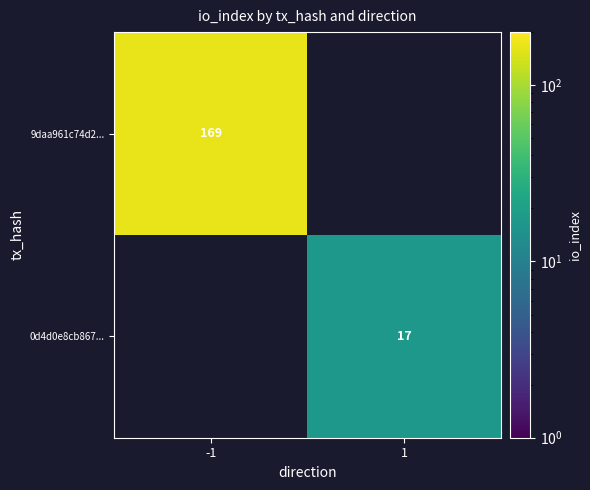

The value of 0d4d0e8cb867... at 1 is 6. True or false?

False